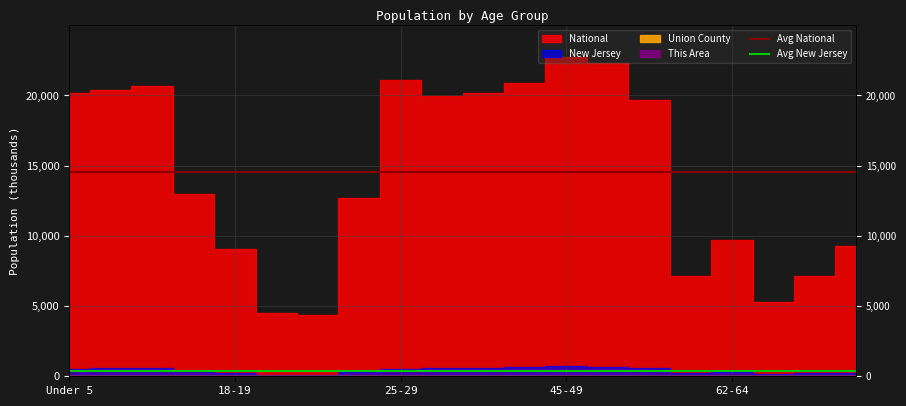

Which series has the largest total across all categories?

Avg National